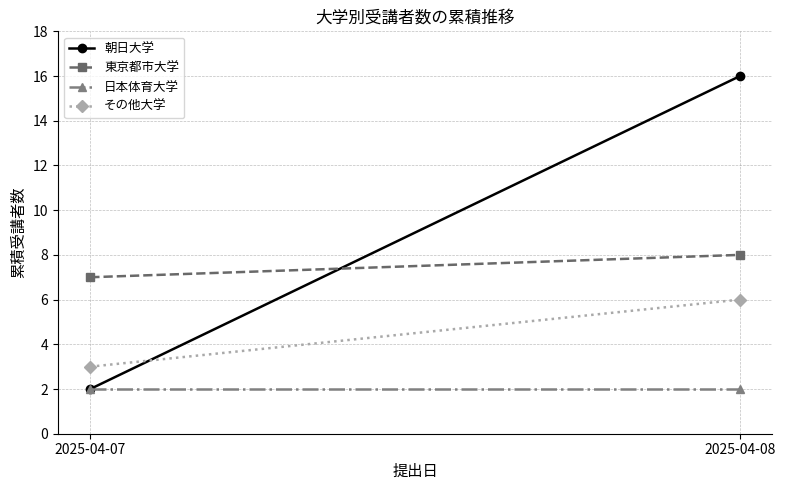

What is the average value of the 東京都市大学 series?

8